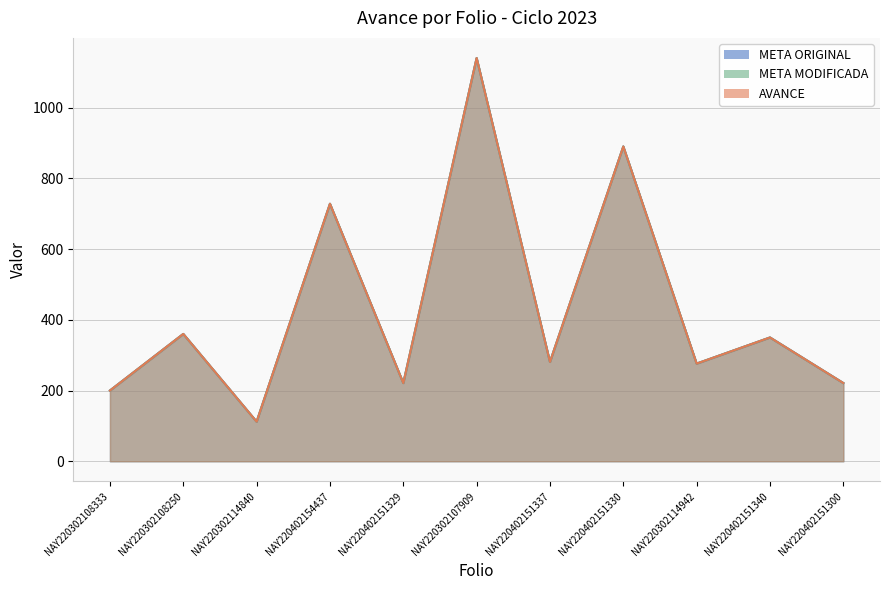

At which category is the sum across all series the highest?

NAY220302107909